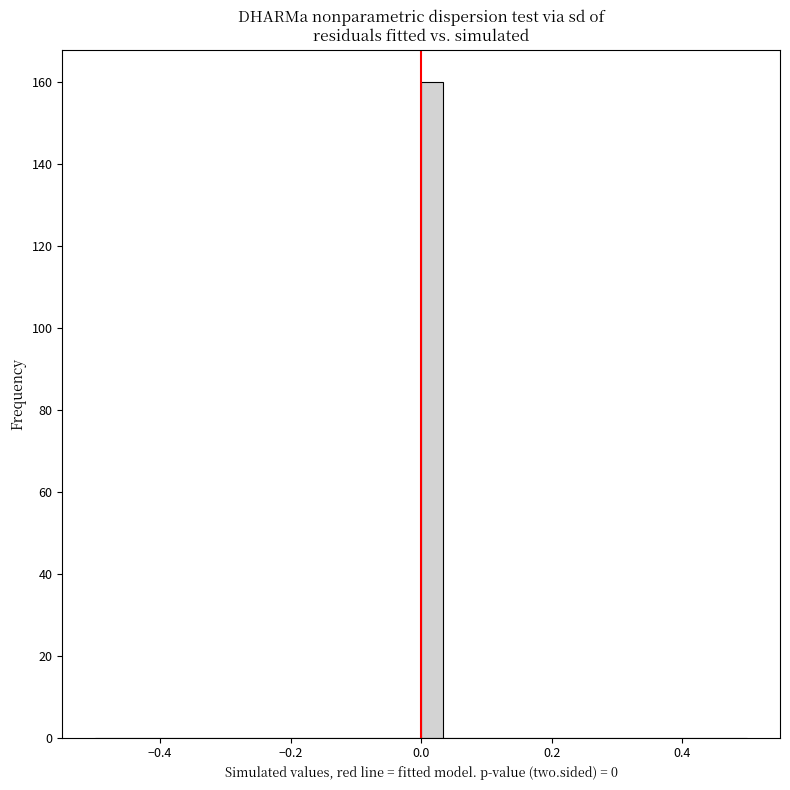

Read against the x-axis, roughly where is the centre of the tallest bar?

0.02